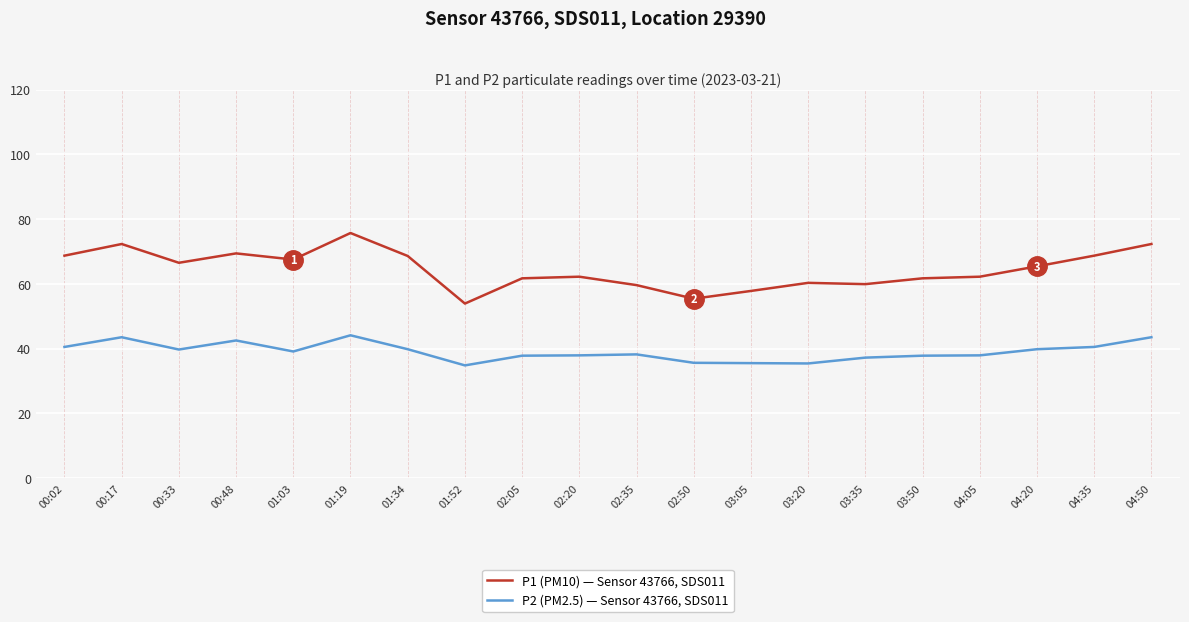

Which series has the widest spread of values?

P1 (PM10) — Sensor 43766, SDS011